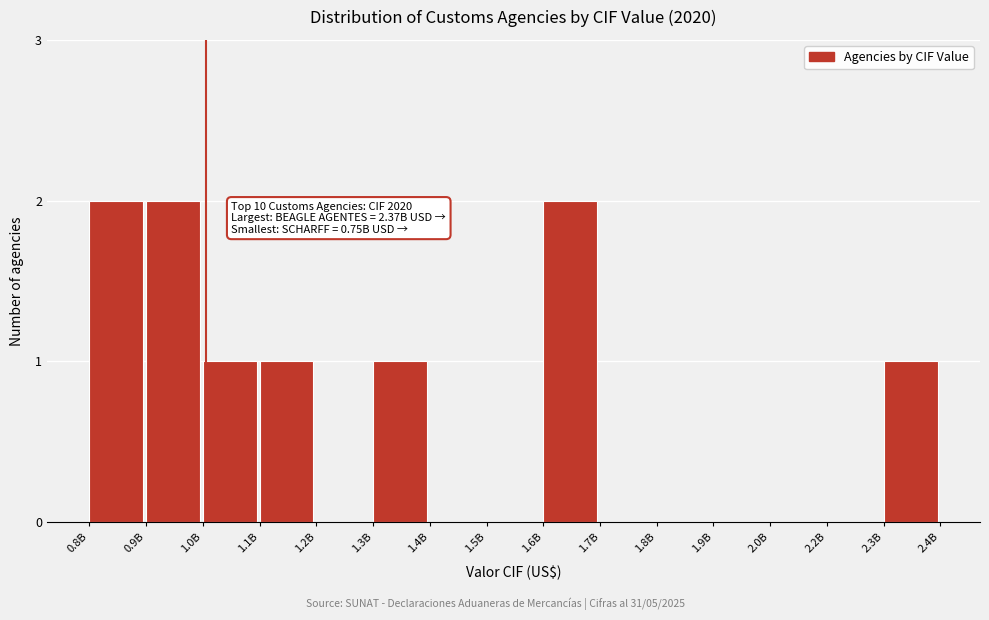

Reading left to right, transcribe all the data shown in this chart.

0.8B=2	0.9B=2	1.0B=1	1.1B=1	1.2B=0	1.3B=1	1.4B=0	1.5B=0	1.6B=2	1.7B=0	1.8B=0	1.9B=0	2.0B=0	2.2B=0	2.3B=1